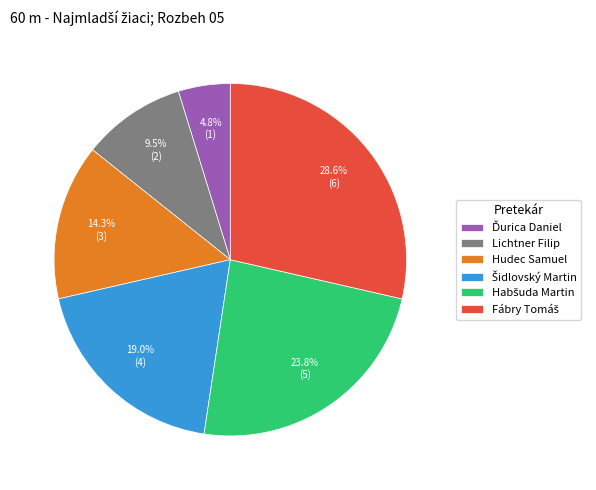

Is there any slice that represents more than half of the pie?

No